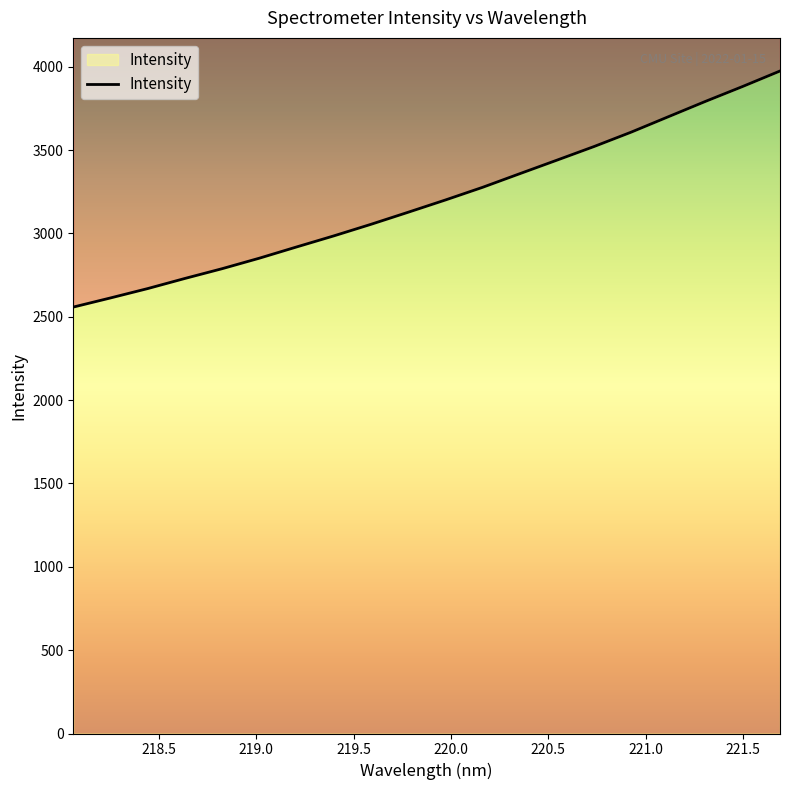

How many lines are shown in the chart?

1